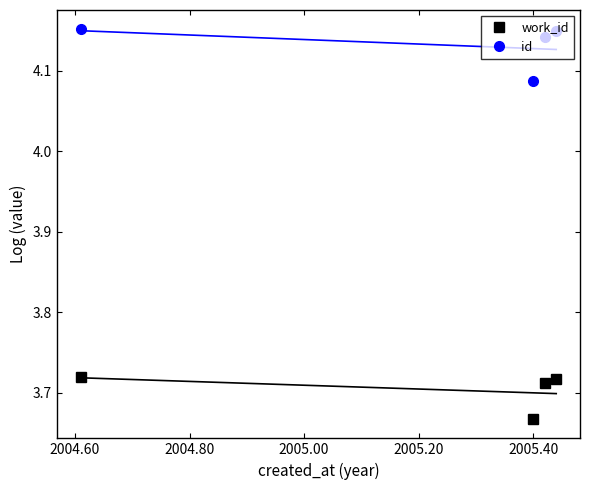

What are all the series names shown in the legend?

work_id, id